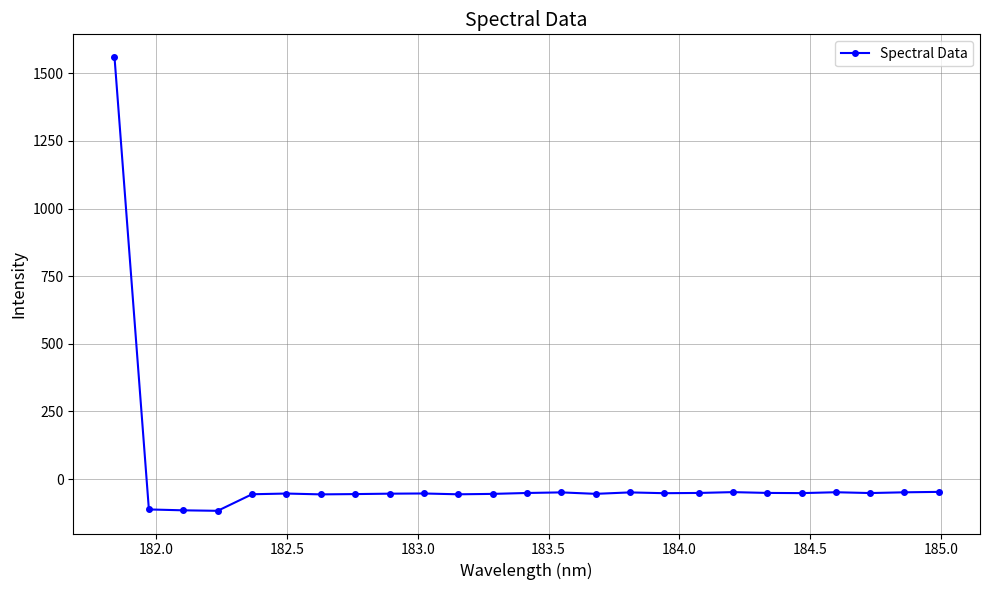

What is the difference between the second highest and minimum values?

70.0